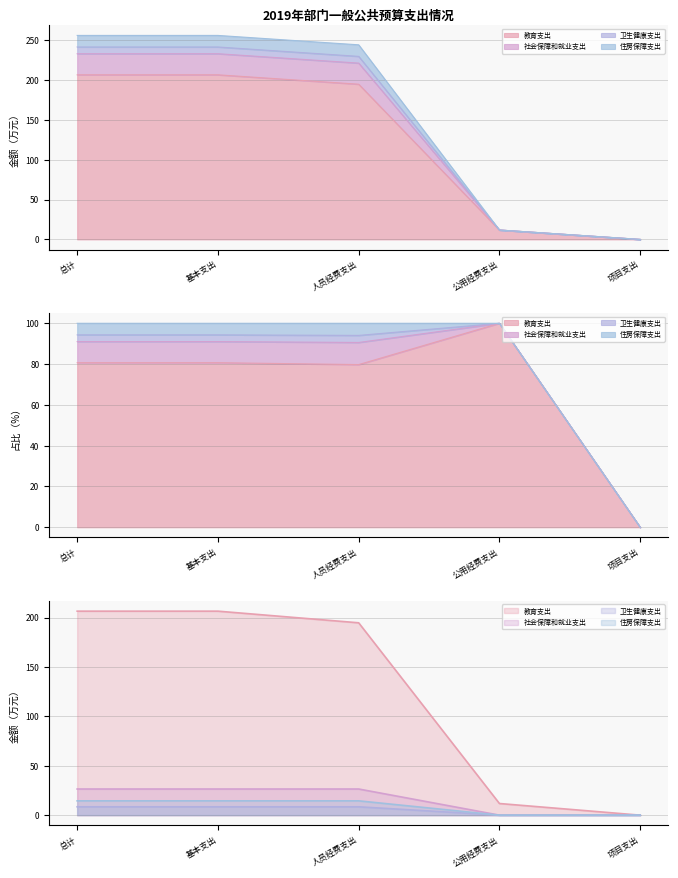

Does the chart display data point markers on the line(s)?

No